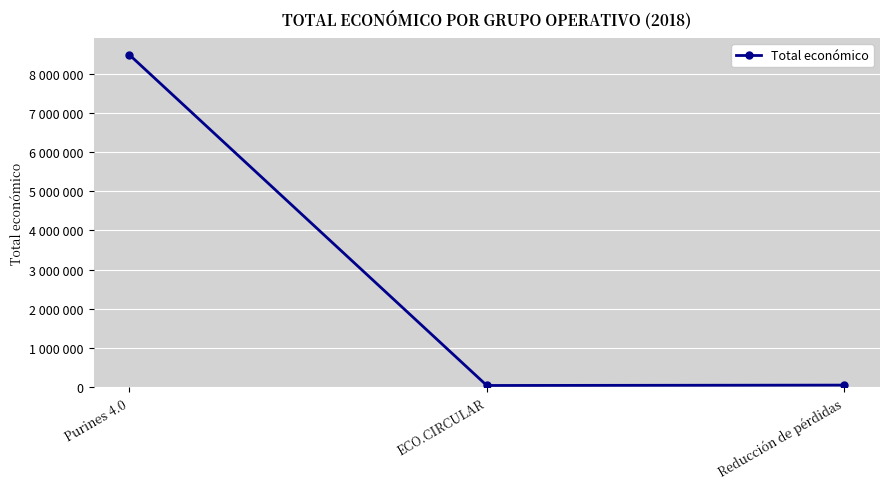

Does the chart have visible grid lines?

Yes